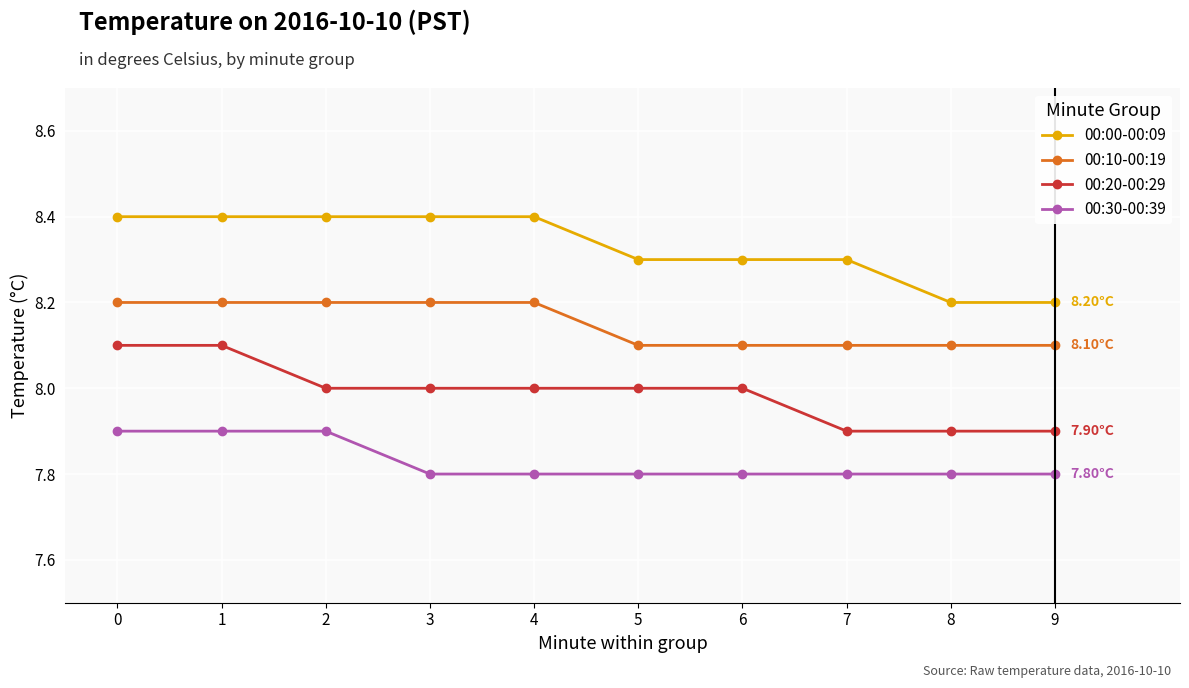

Which series has the largest total across all categories?

00:00-00:09